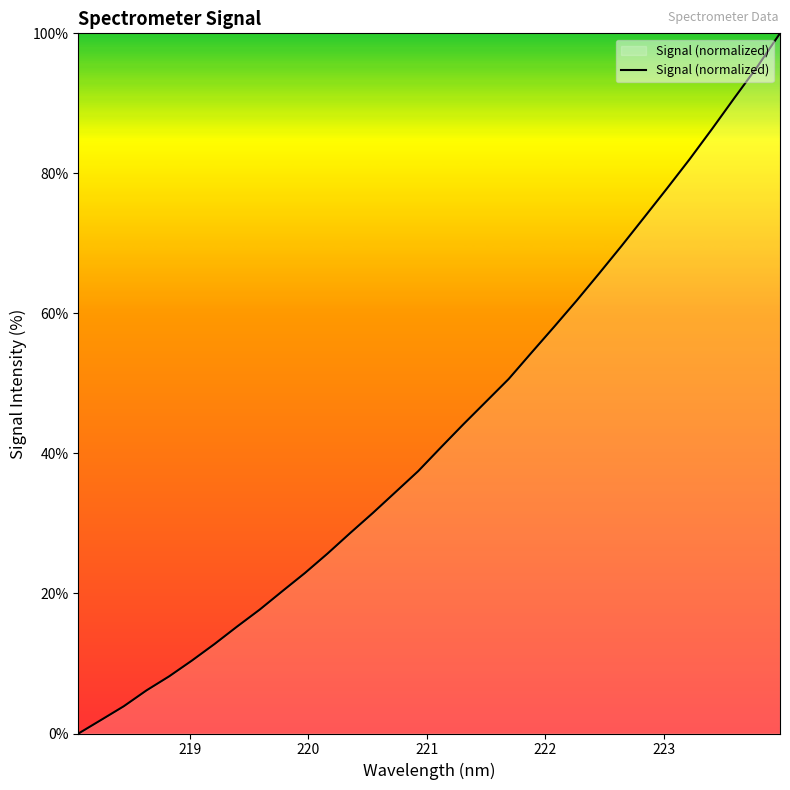

What is the maximum value shown in the chart?

100.0